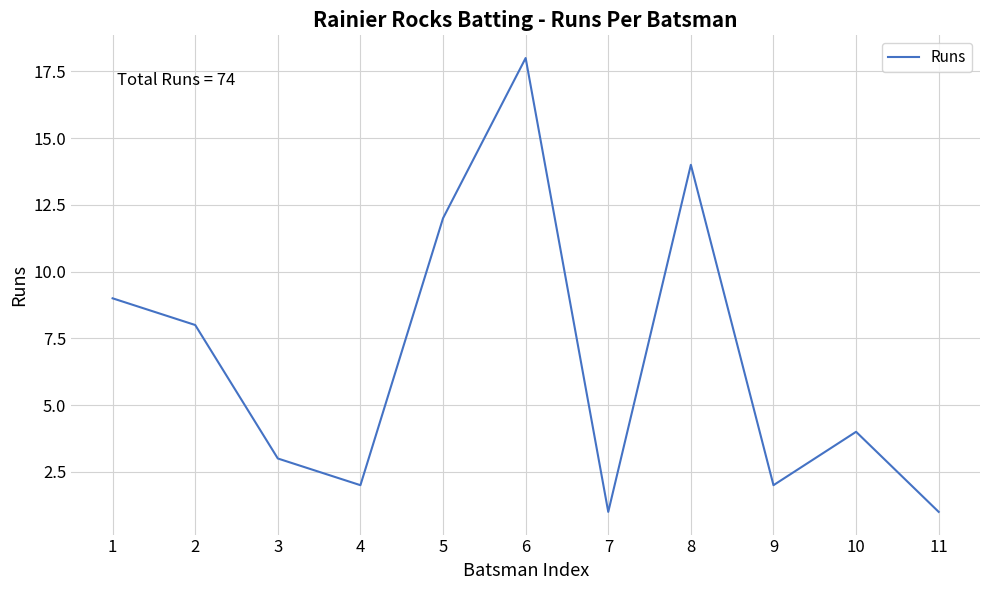

What is the change in value from 2 to 11?

-7